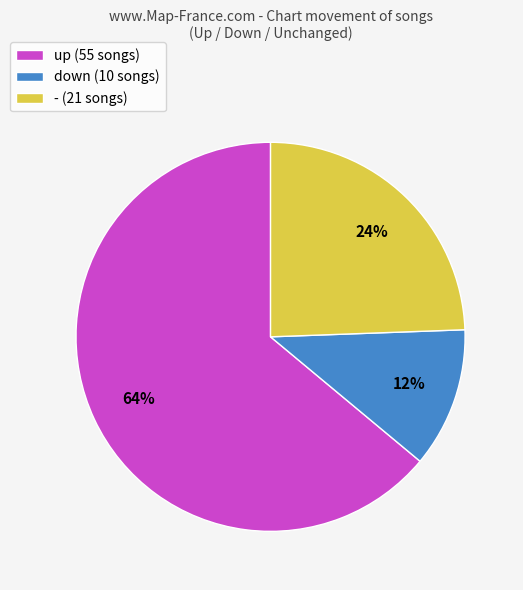

Is - the majority of the pie?

No